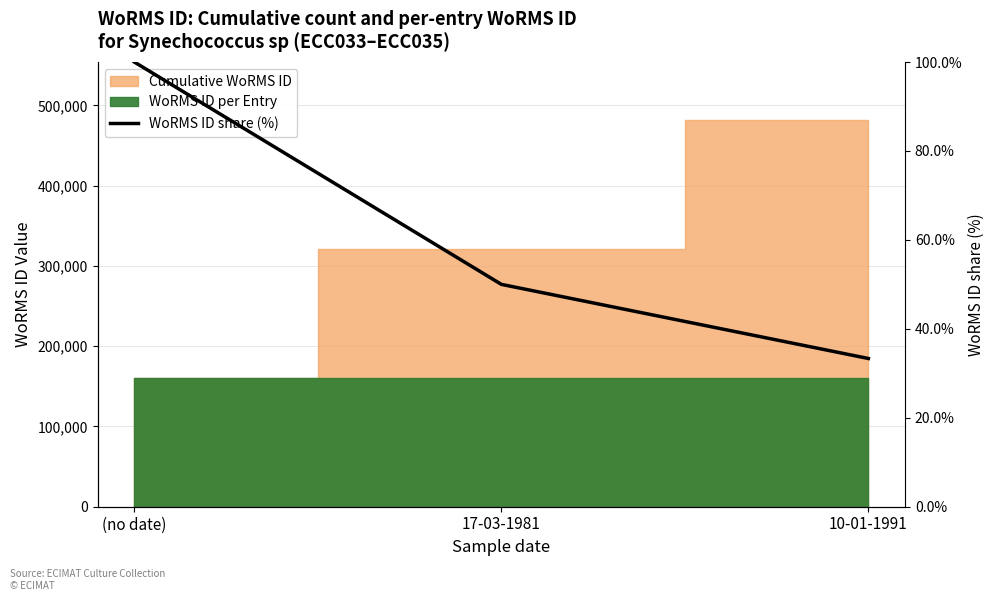

What is the greatest value displayed?

100.0